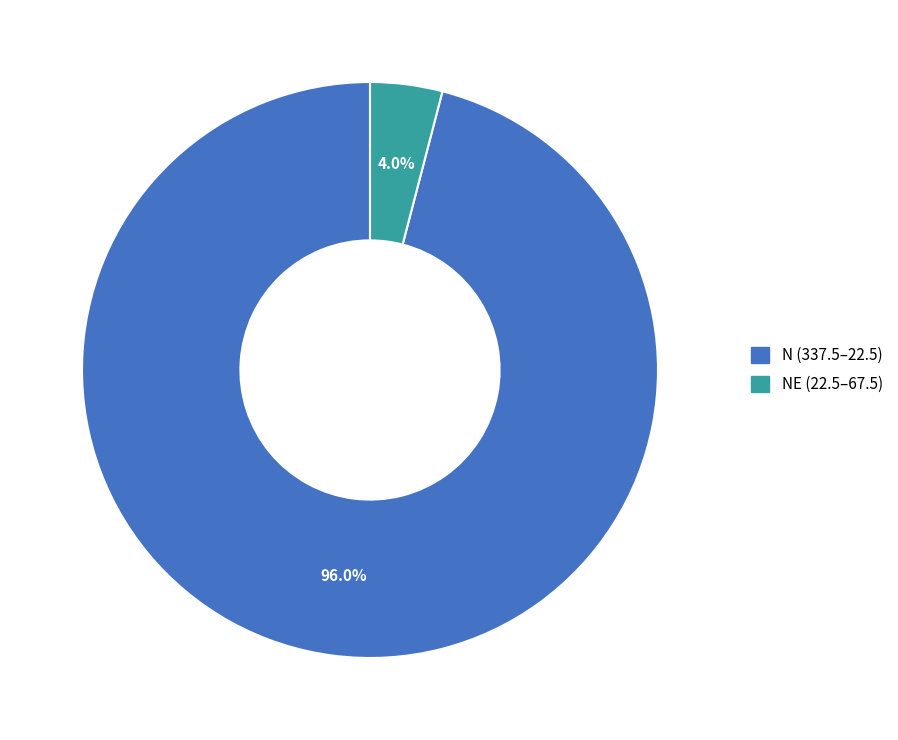

Is there any slice that represents more than half of the pie?

Yes